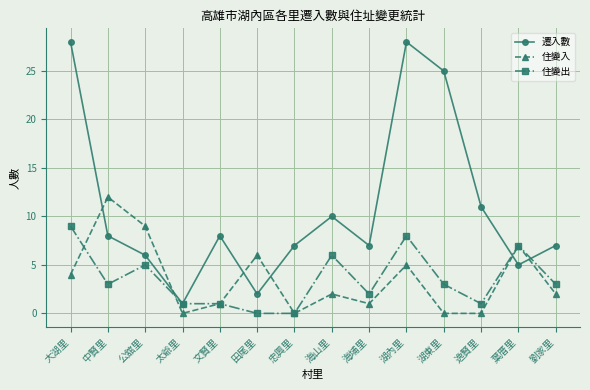

Rank the series by their maximum value, from lowest to highest.

住變出, 住變入, 遷入數